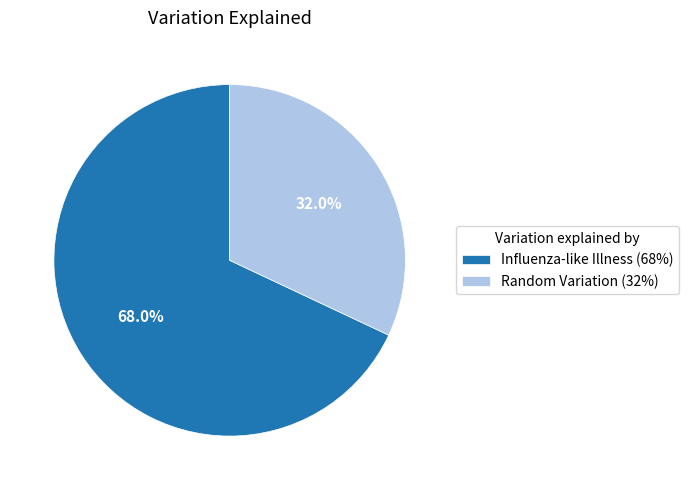

Does Random Variation account for over 50% of the chart?

No